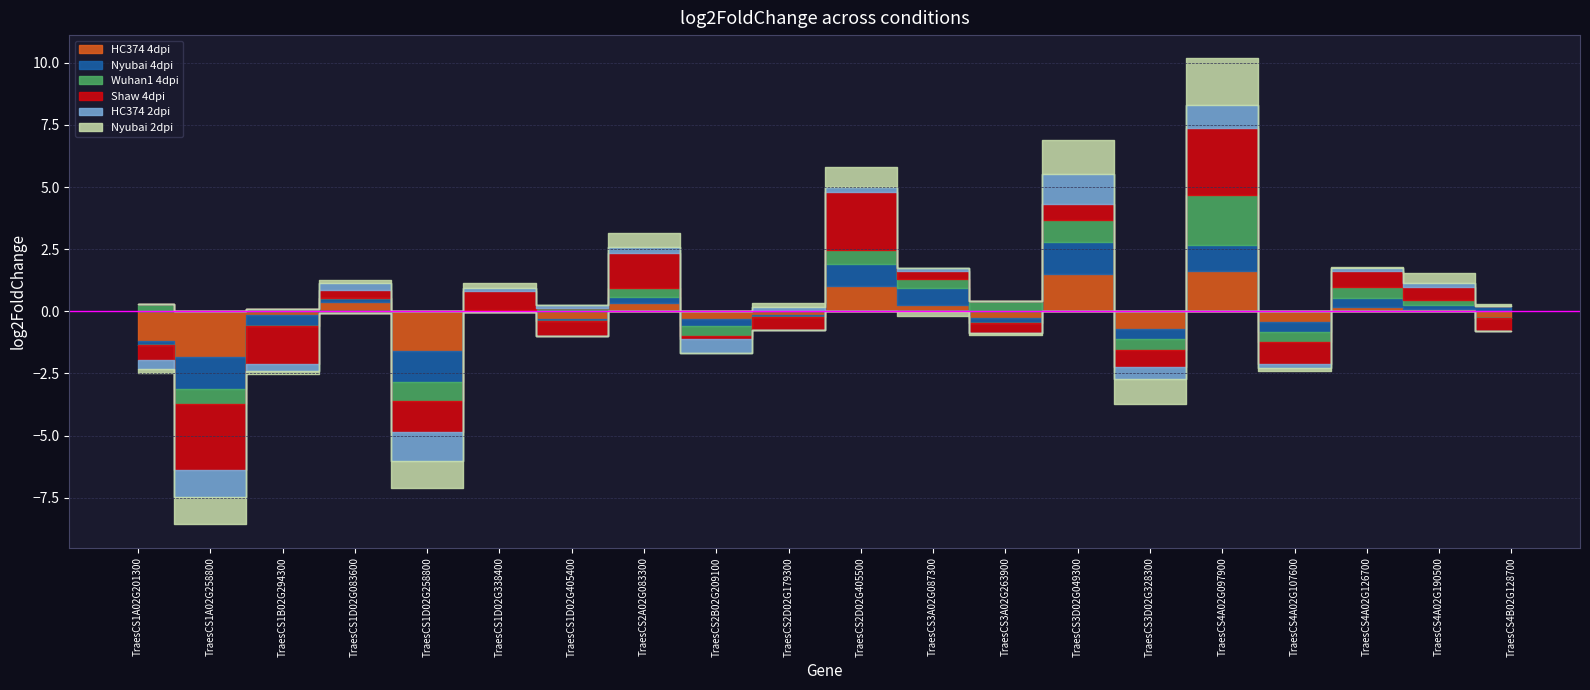

List the series in order of their peak value, lowest first.

HC374 2dpi, Nyubai 4dpi, HC374 4dpi, Nyubai 2dpi, Wuhan1 4dpi, Shaw 4dpi